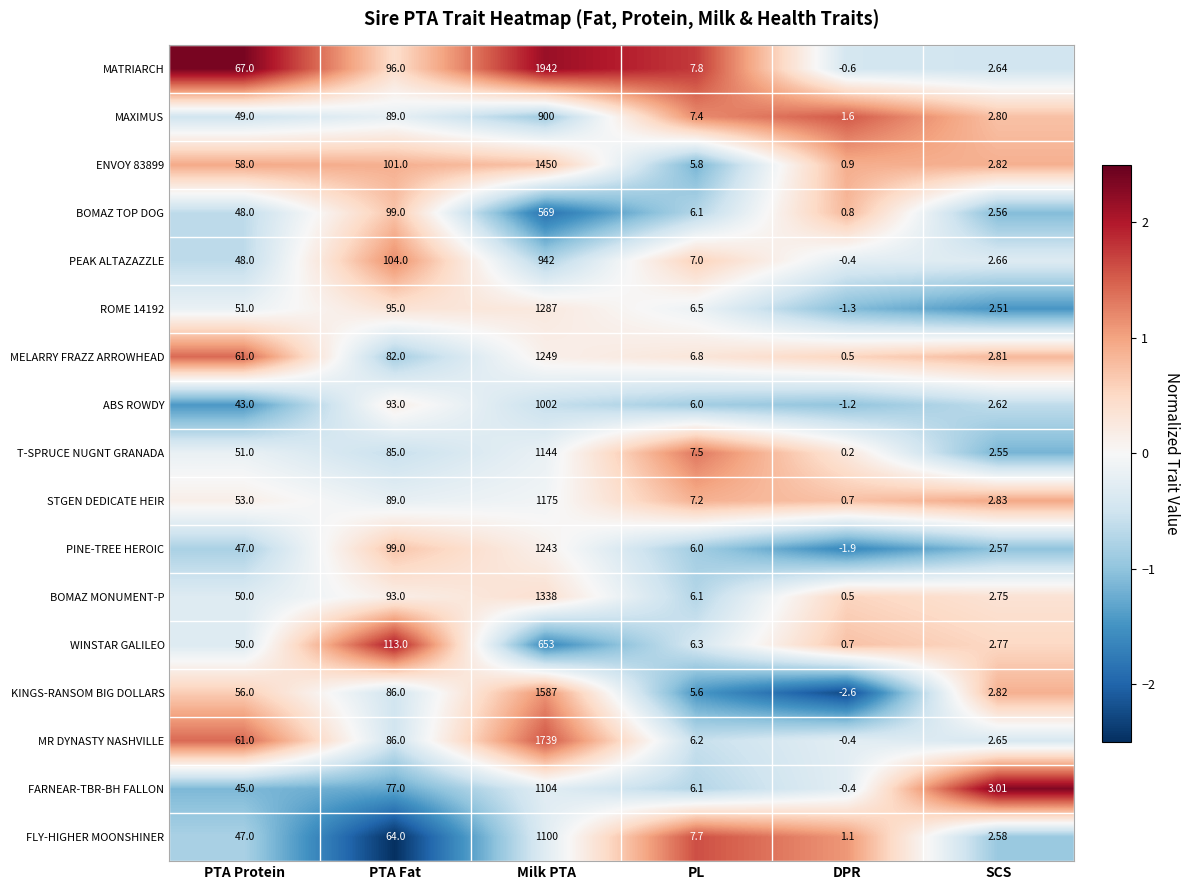

Which series has the largest range (max minus min)?

MATRIARCH